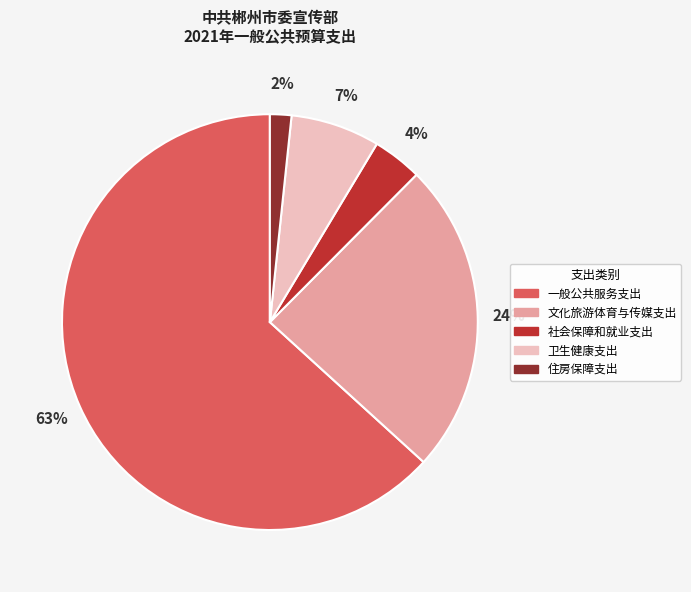

Is the sum of 社会保障和就业支出 and 卫生健康支出 greater than half?

No